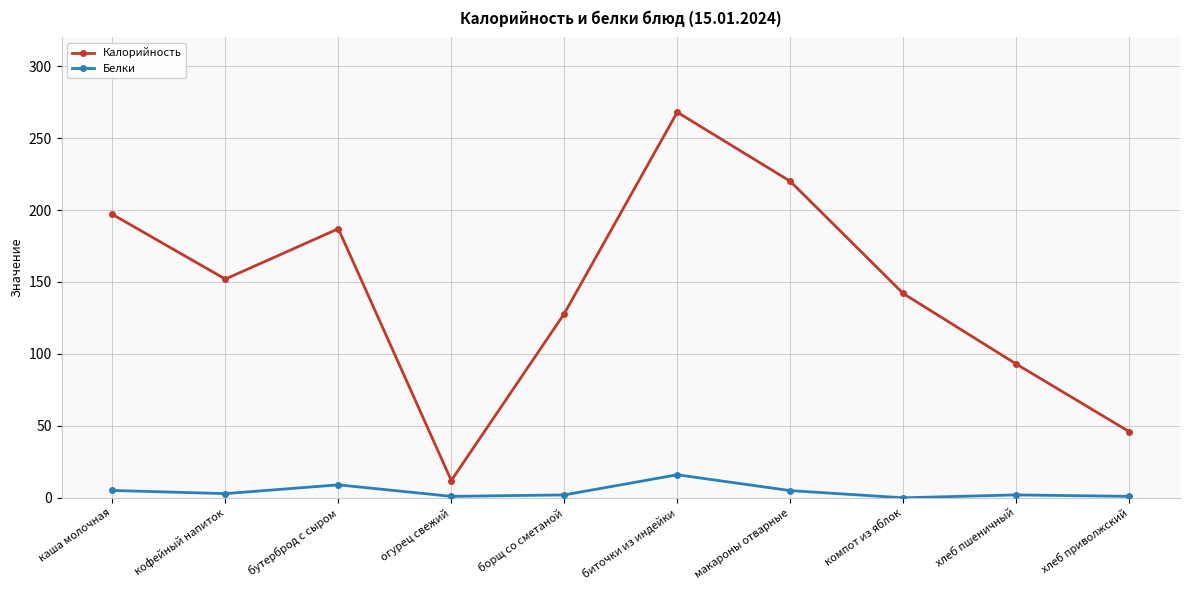

True or false: Белки and Калорийность intersect in this chart.

False